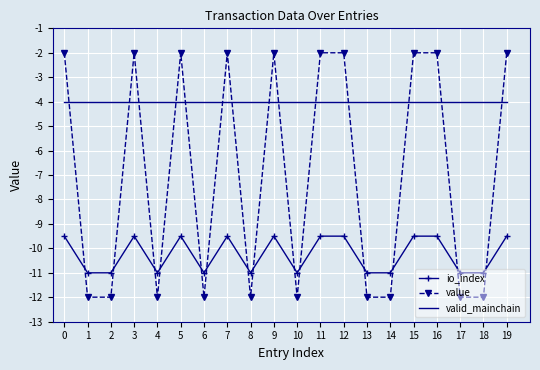

True or false: value has a value of -12.0 at 14.

True